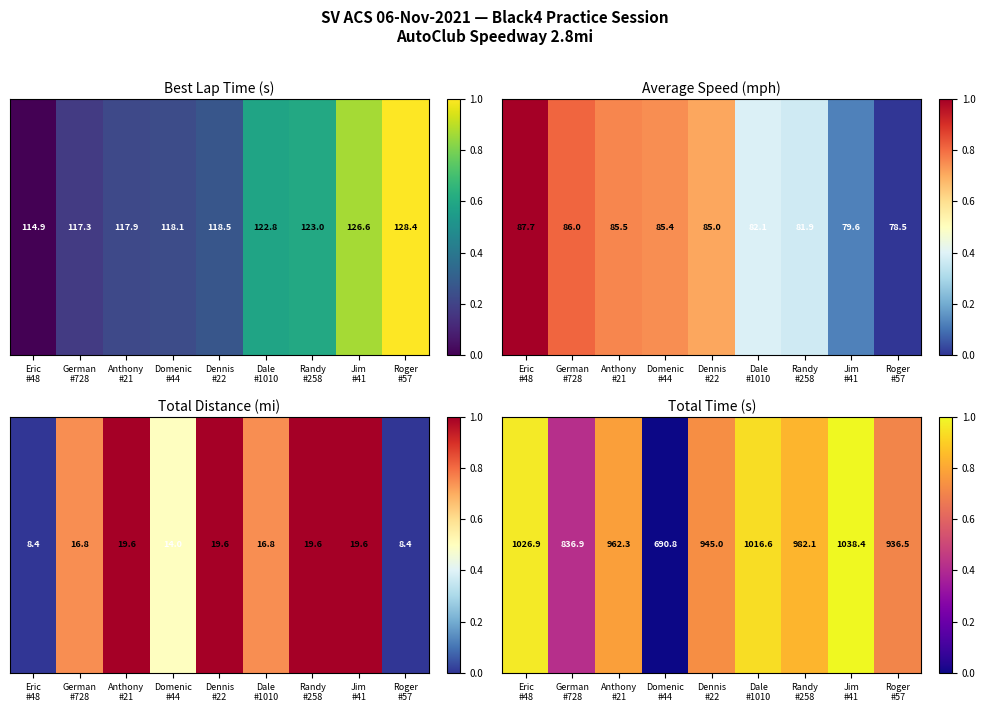

Which category has the highest value across all series?

Jim
#41